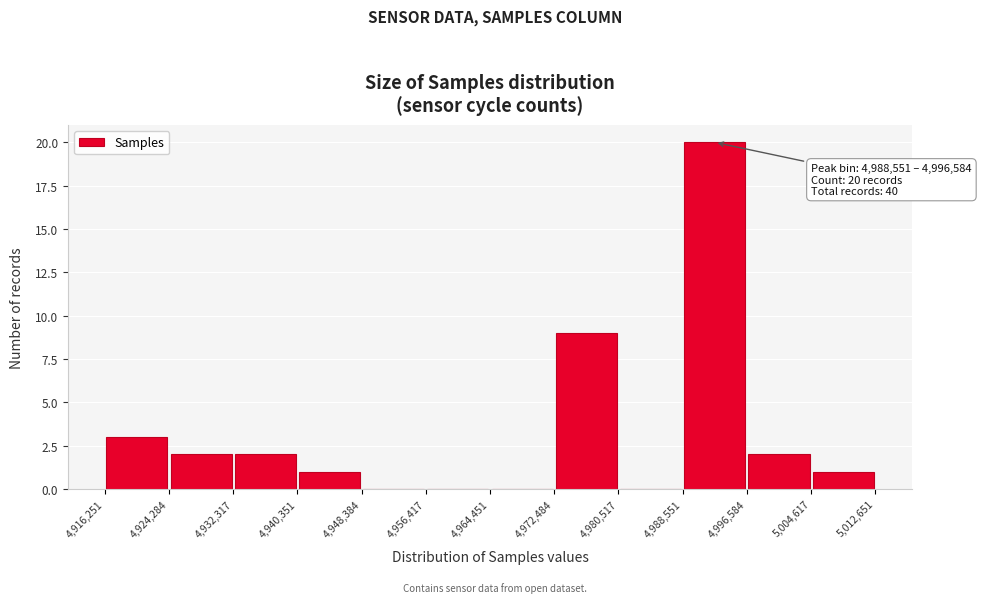

Which range on the x-axis has the tallest bar?

4,988,551 to 4,996,584